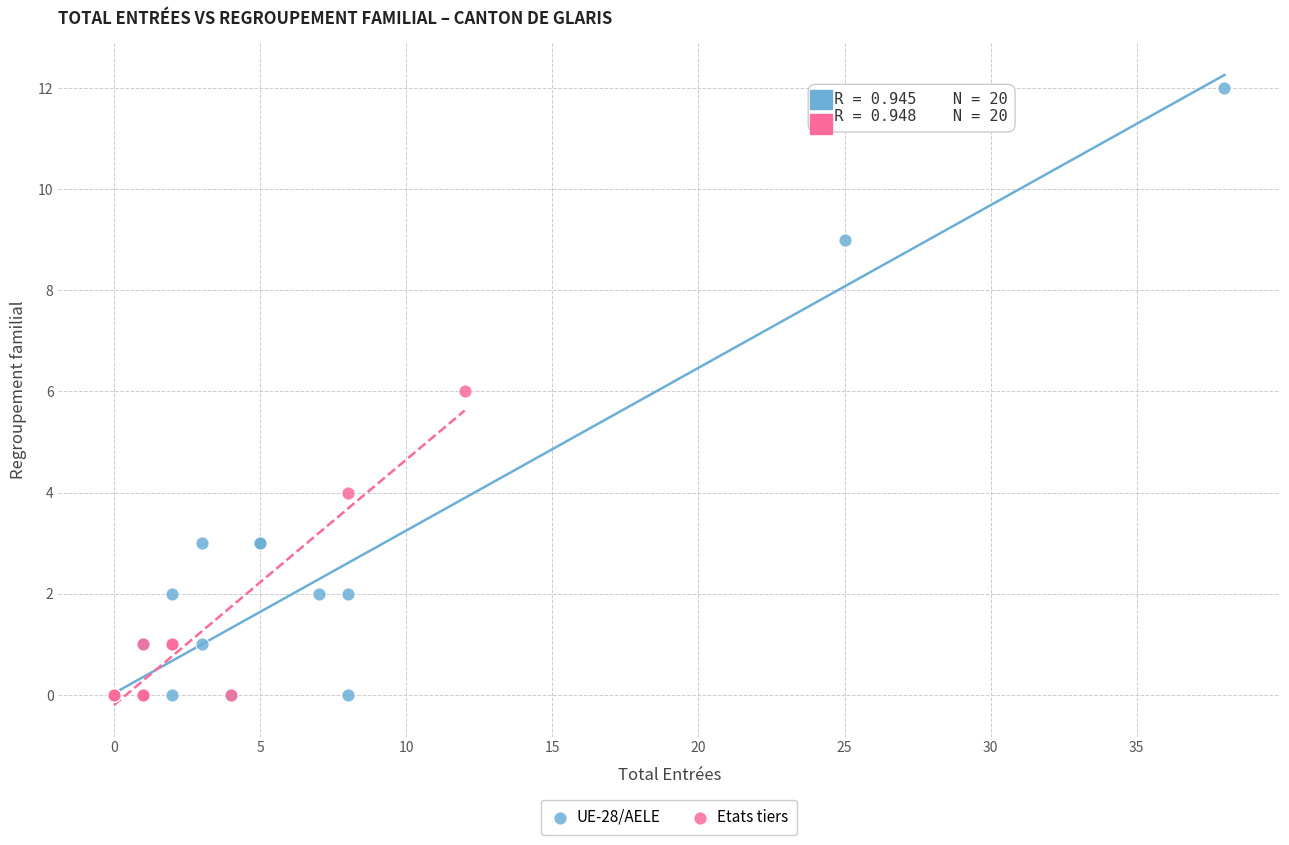

Which series reaches the maximum Y coordinate?

UE-28/AELE